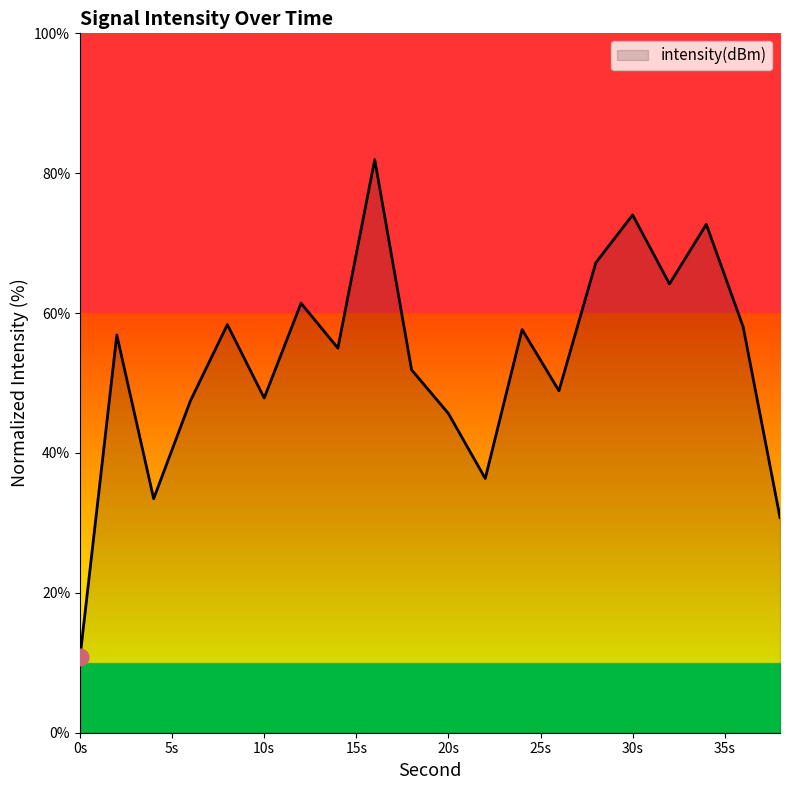

What is the minimum value shown in the chart?

10.8